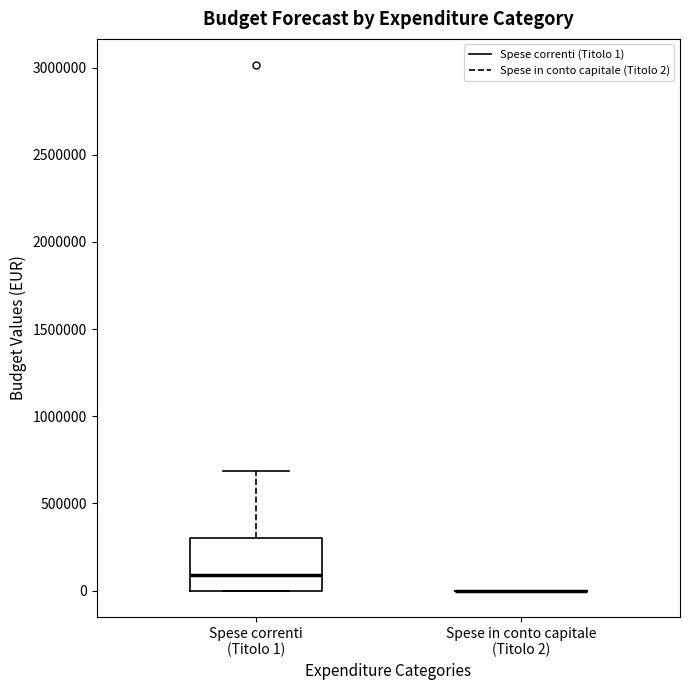

Comparing the boxes themselves (not the whiskers), which one is the tallest?

Spese correnti (Titolo 1)